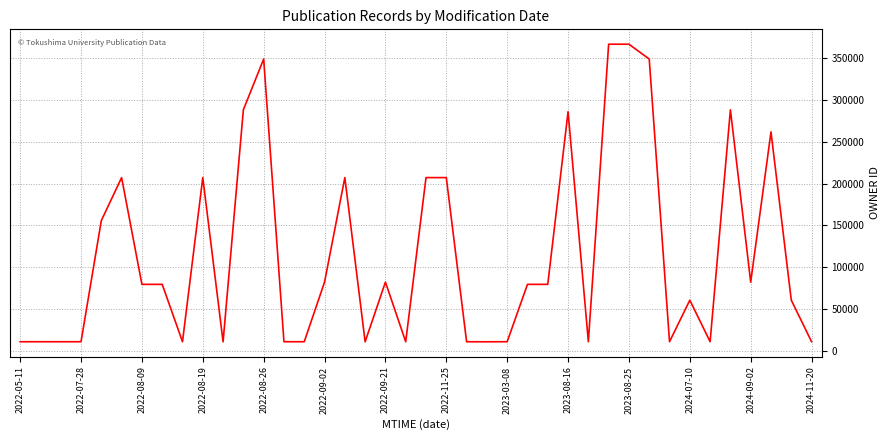

What is the minimum value shown in the chart?

10635